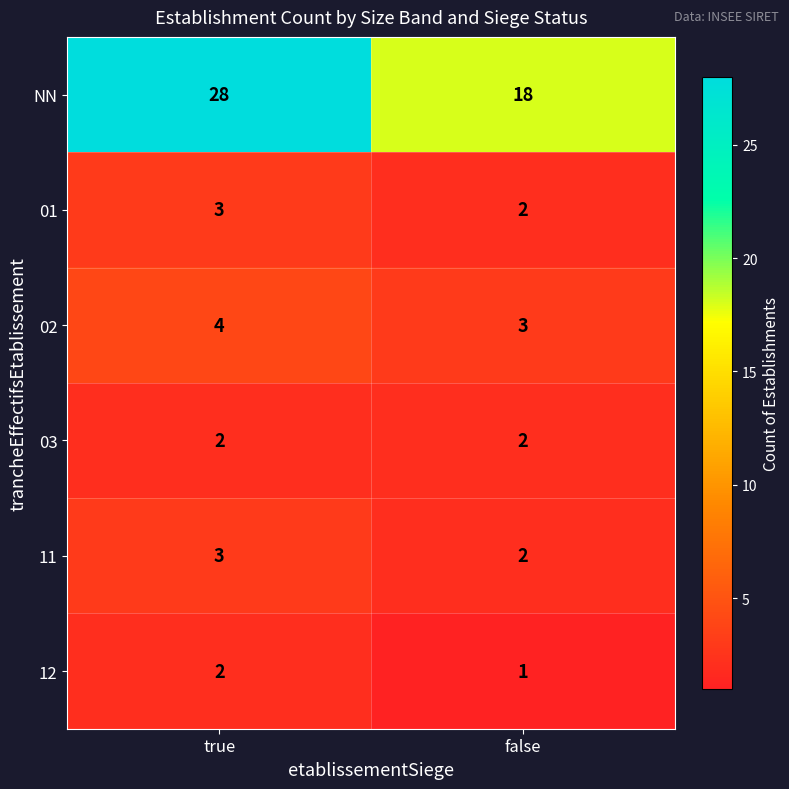

Which series changed the most between true and false?

NN